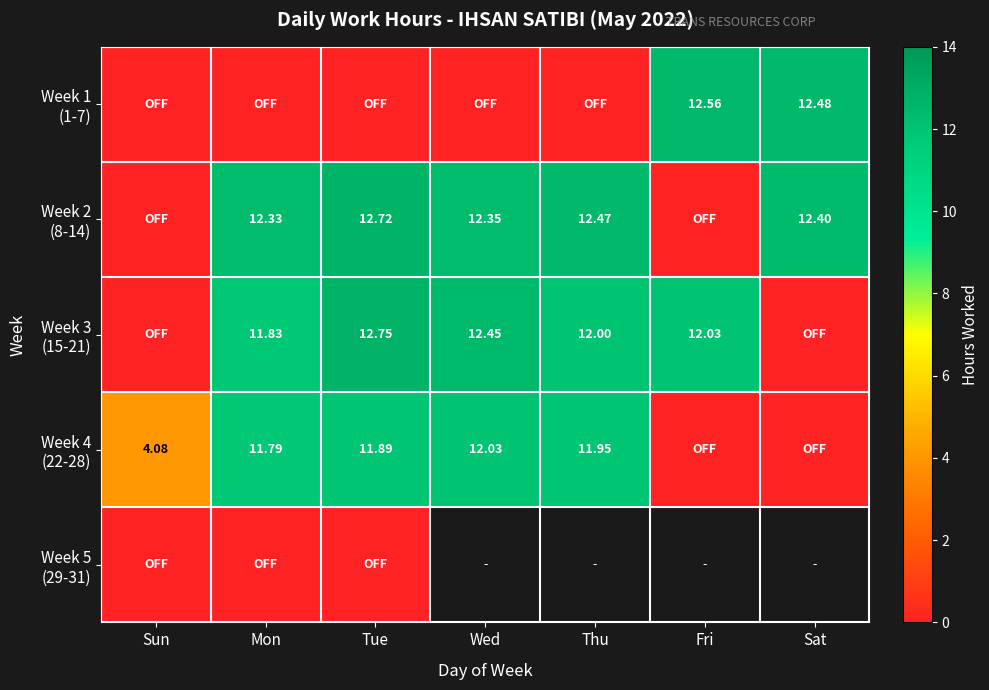

What is the sum of all Week 3 (15-21) values?

61.1